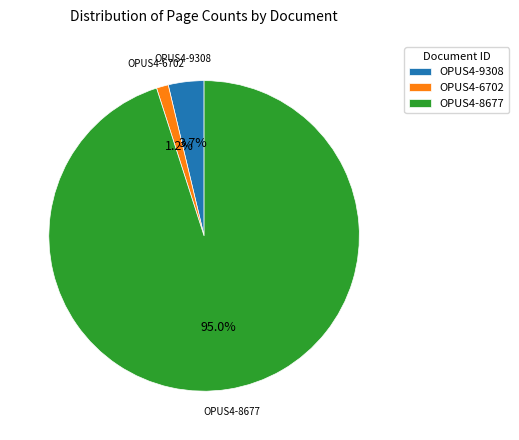

Does OPUS4-9308 account for over 50% of the chart?

No